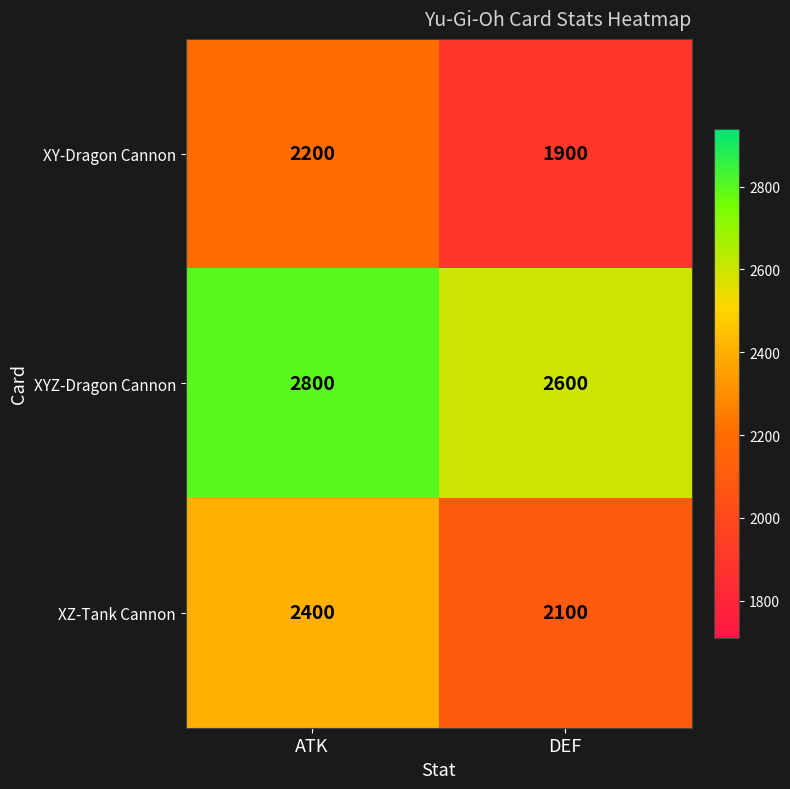

Rank the series by their average value, from lowest to highest.

XY-Dragon Cannon, XZ-Tank Cannon, XYZ-Dragon Cannon